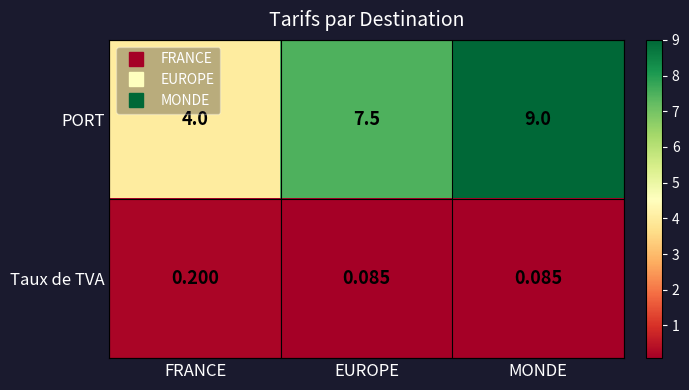

At which label is PORT closest to 6?

EUROPE